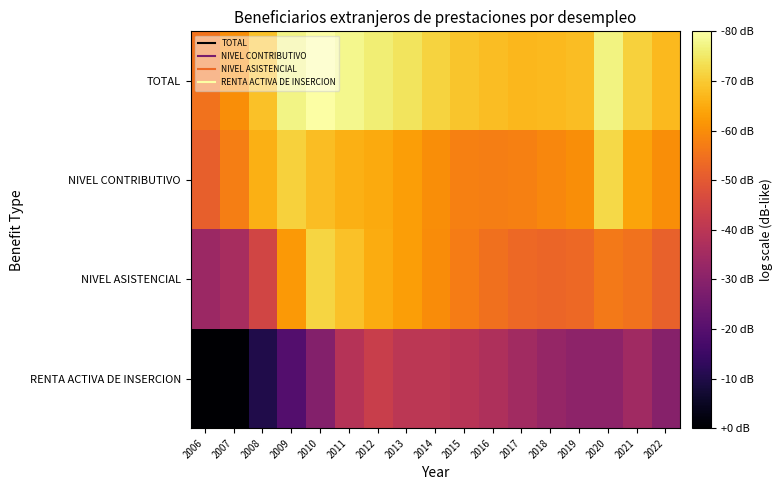

Between 2018 and 2020, which series saw the biggest shift?

NIVEL CONTRIBUTIVO